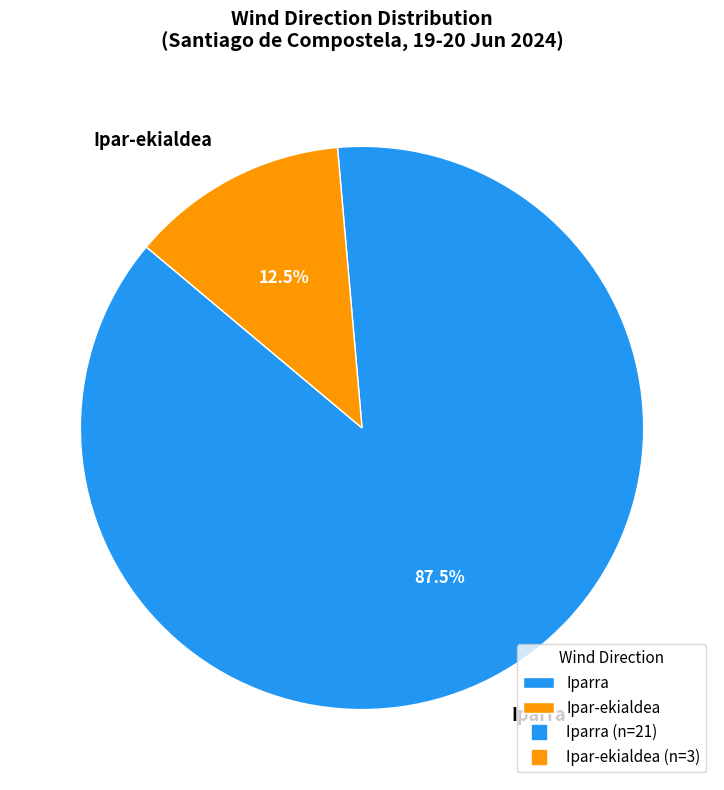

Which slice is the smallest?

Ipar-ekialdea